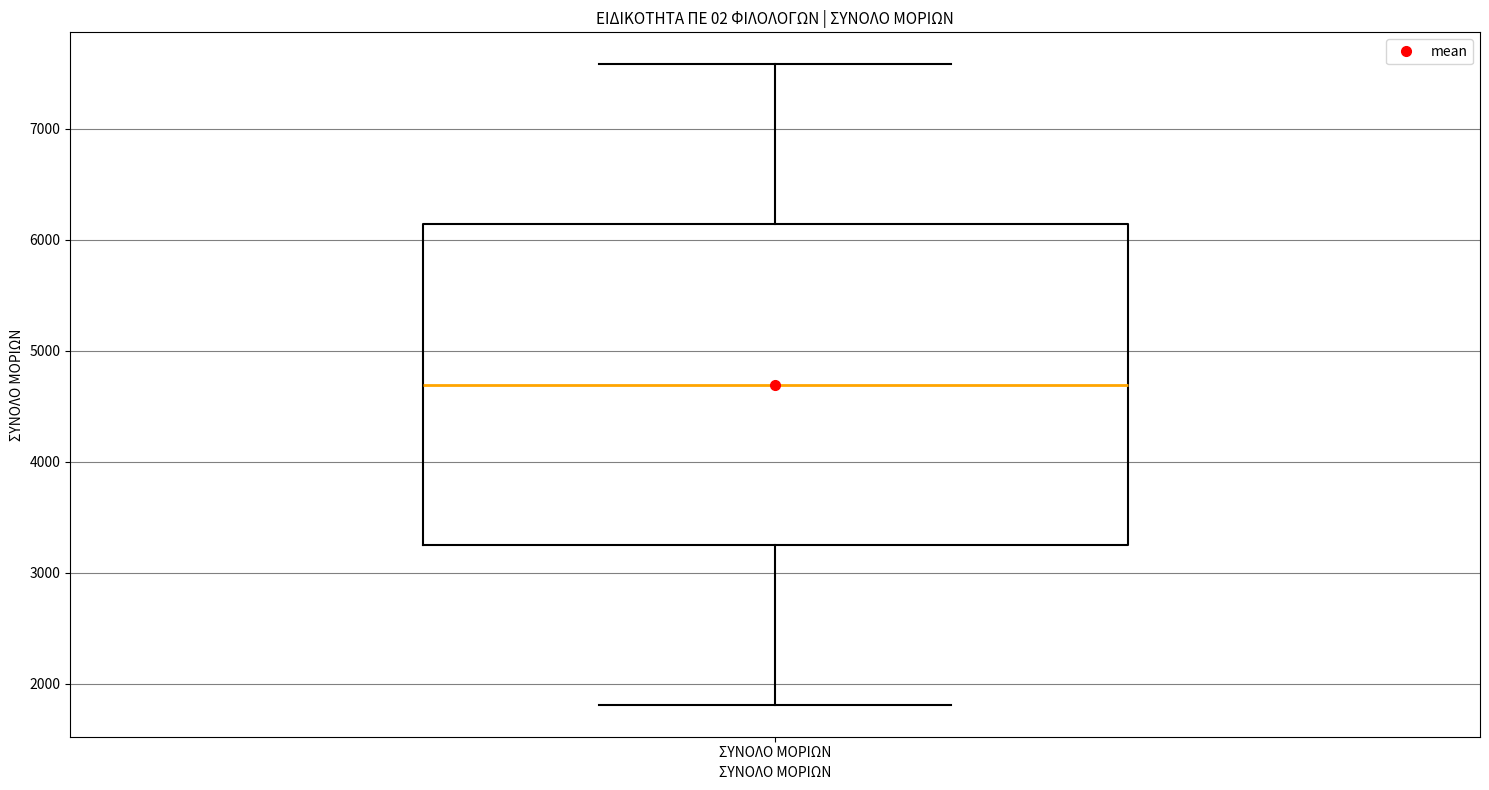

Transcribe this box plot: give where the median line is, the range the box spans, and where the two whiskers end, as read against the y-axis. The values are not printed on the chart, so give them approximately, as read against the axis.

median 4700, box 3300 to 6100, whiskers 1800 to 7600